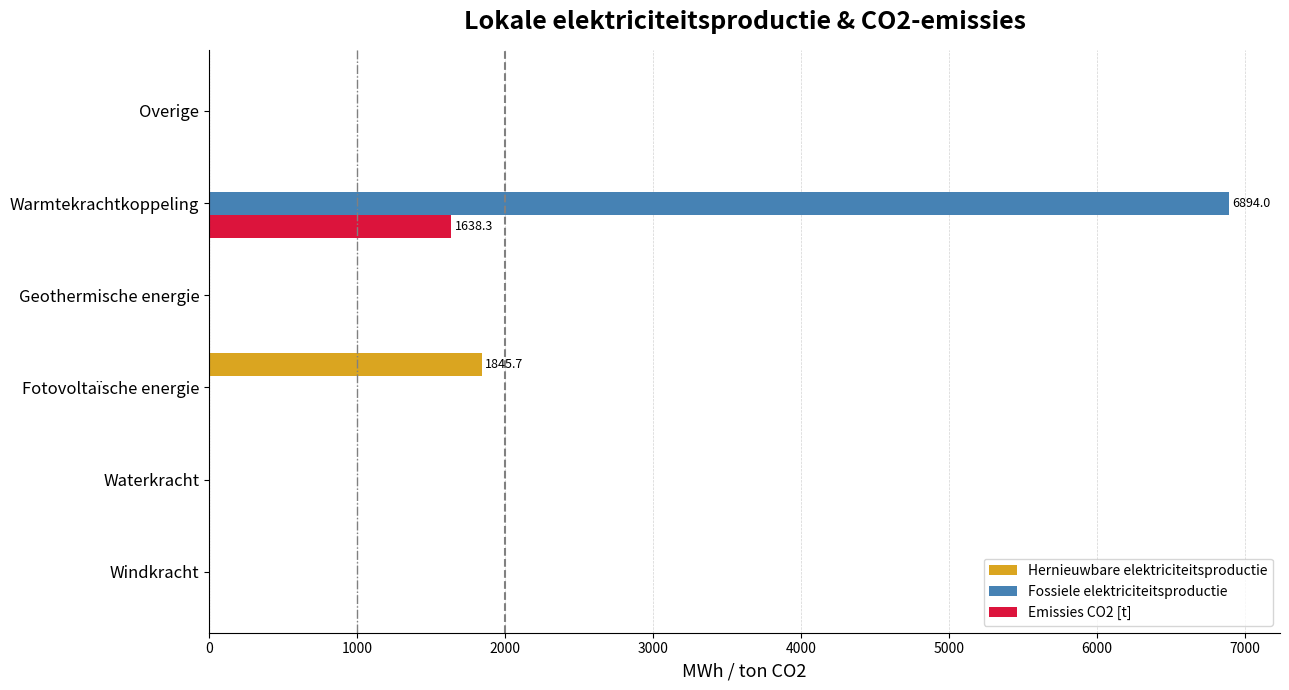

True or false: Emissies CO2 [t] has a value of 939.8 at Windkracht.

False